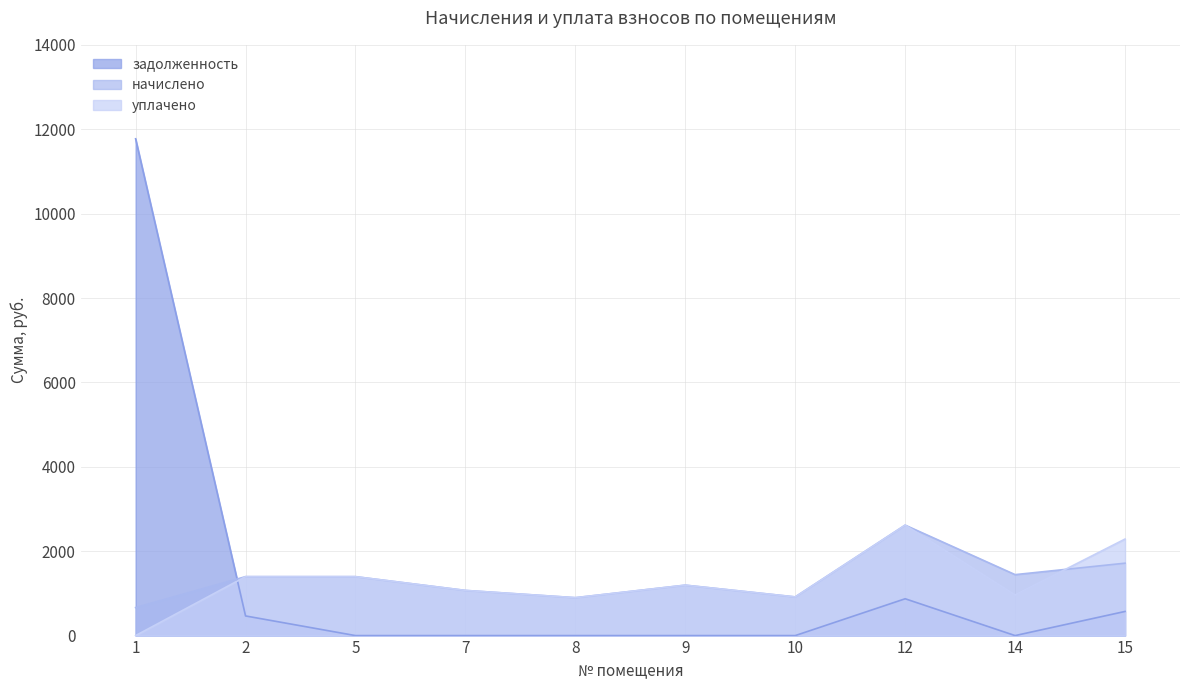

Is the value of задолженность at 5 greater than the value of начислено at 8?

No